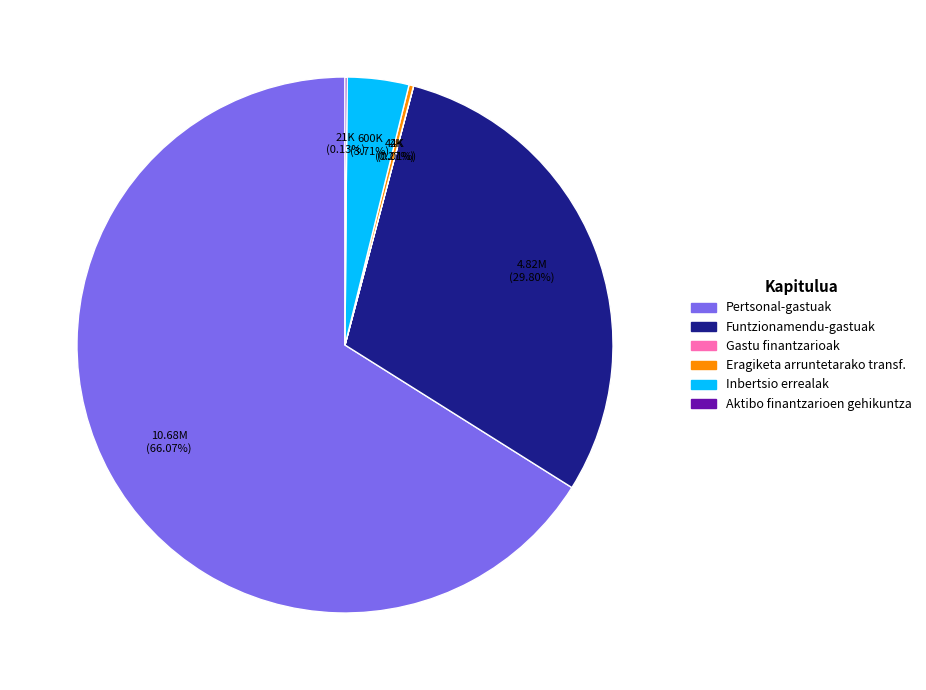

To the nearest percent, what is the difference between the largest and smallest slice percentages?

66%